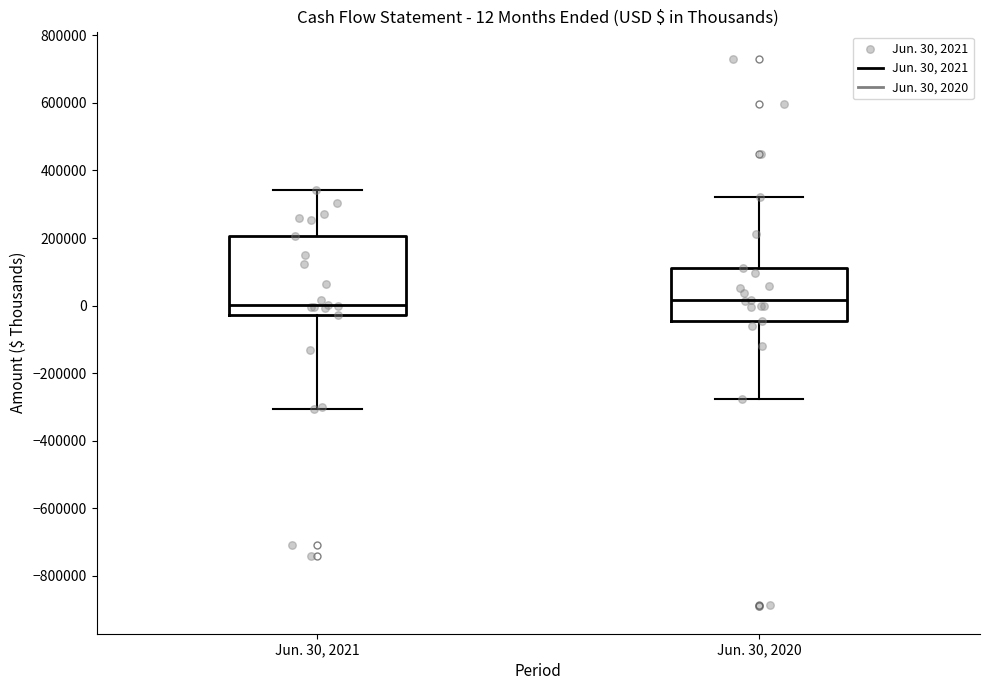

Which box is the tallest, from its lower edge to its upper edge?

Jun. 30, 2021